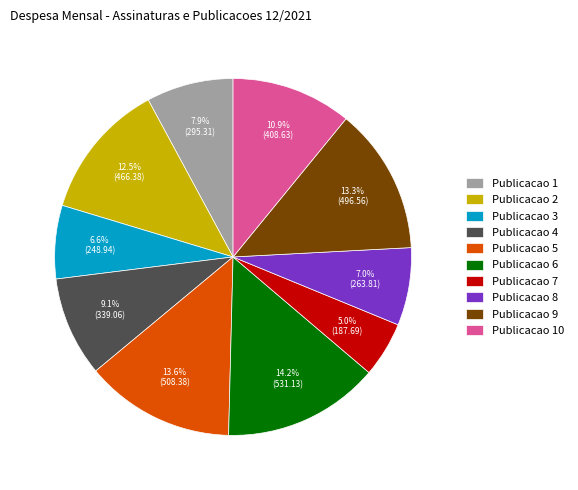

What percentage is NOT represented by Publicacao 4?

90.9%